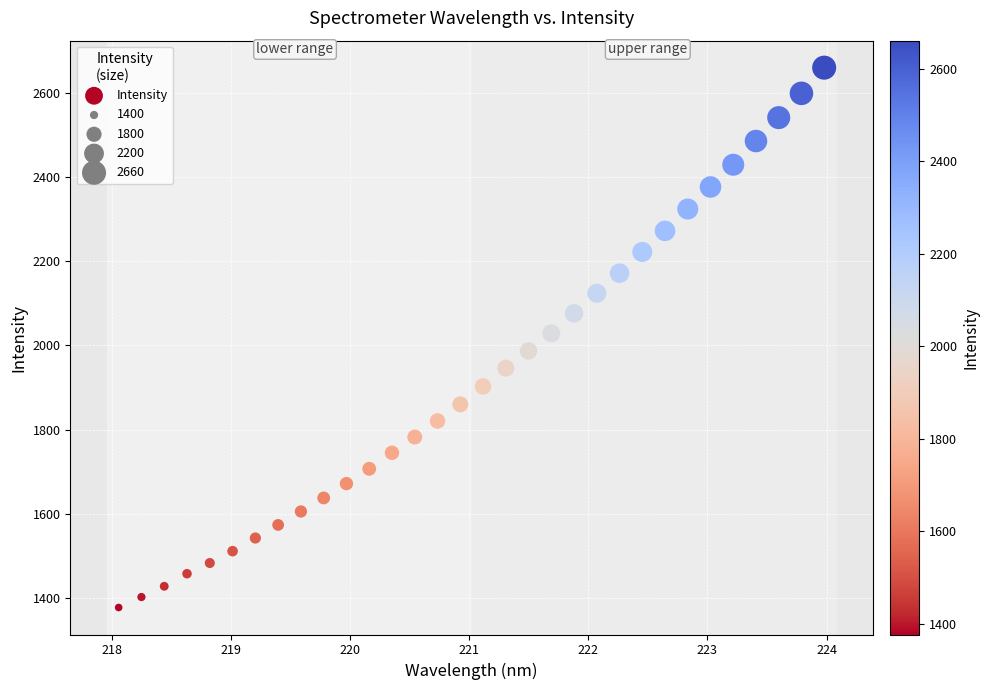

What is the range of X values (max minus min)?

5.9